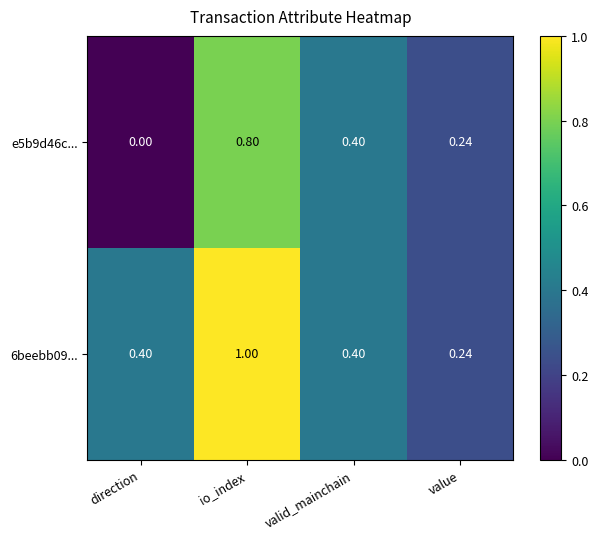

At which label is e5b9d46c... closest to 0?

direction